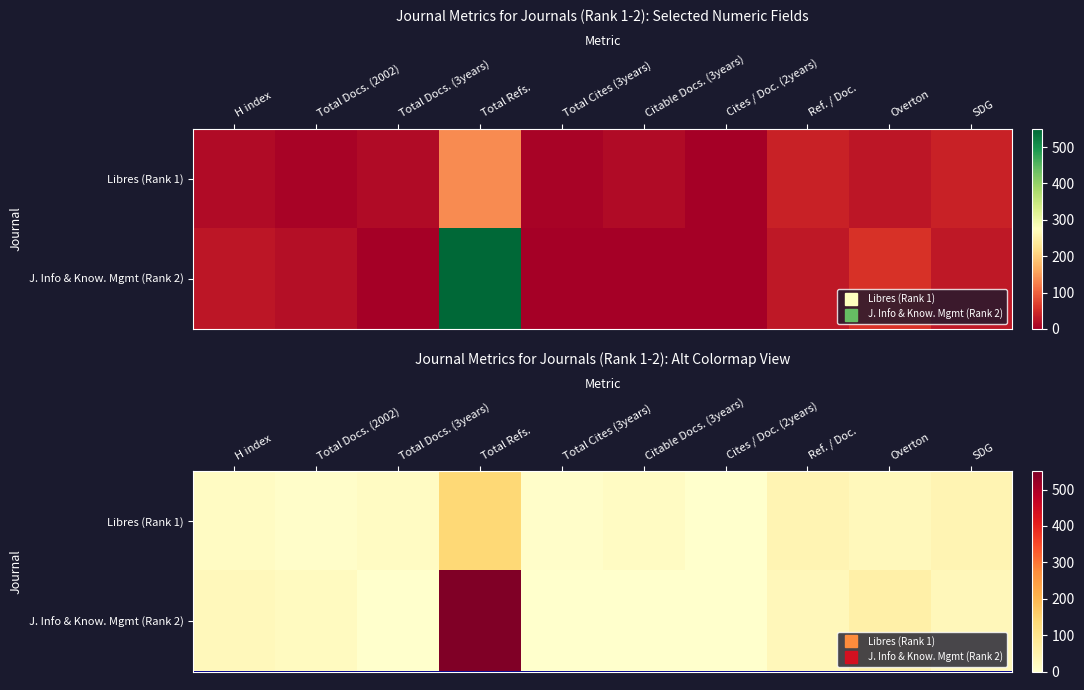

Rank the series by their average value, from lowest to highest.

Libres (Rank 1), J. Info & Know. Mgmt (Rank 2)